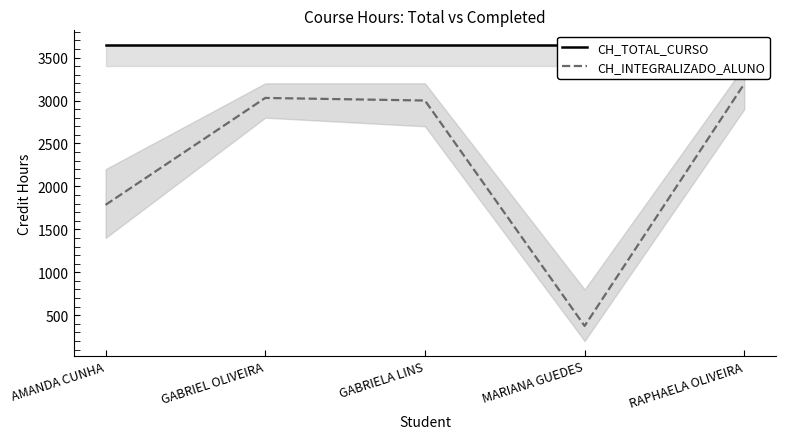

How many data points in CH_INTEGRALIZADO_ALUNO are less than 3000?

2